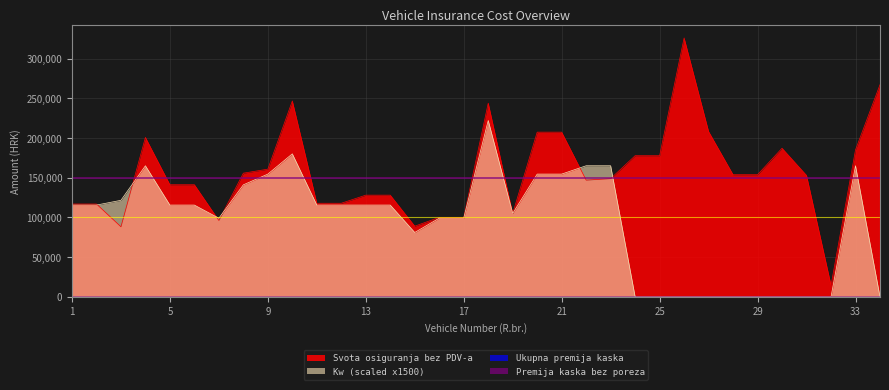

How many values in the Kw series are below 115500?

15